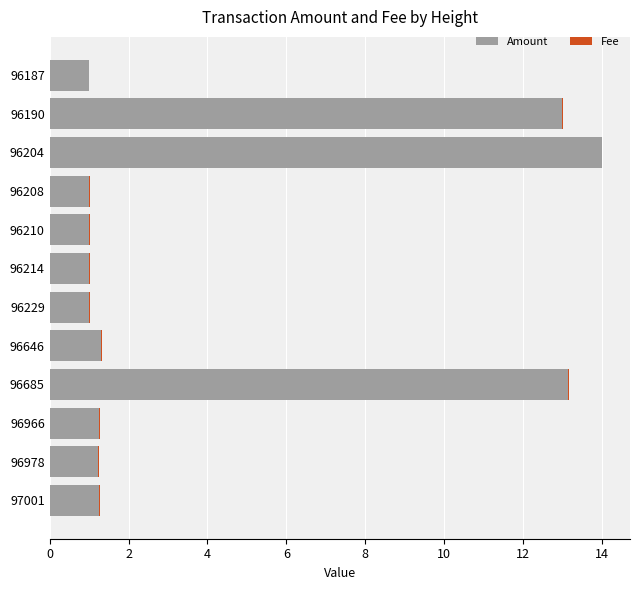

At which category is the sum across all series the highest?

96204